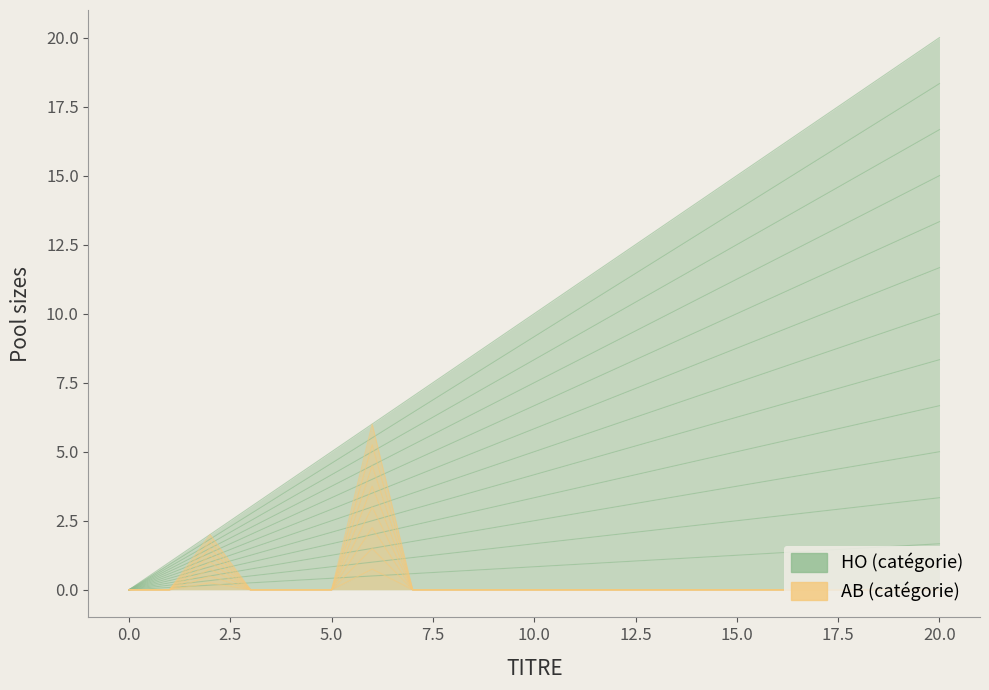

The value of HO_count at 18 is 2.6. True or false?

False